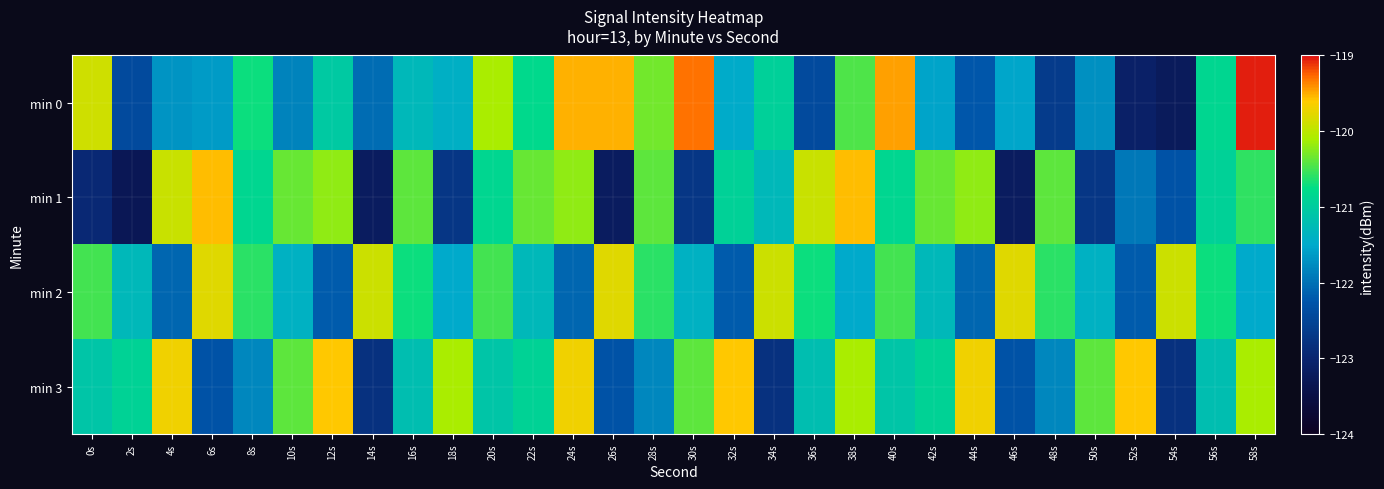

Reading left to right, list all the values displayed in this chart.

min 0: 0s=-119.9	2s=-122.4	4s=-121.7	6s=-121.6	8s=-120.7	10s=-121.8	12s=-121.0	14s=-122.0	16s=-121.3	18s=-121.4	20s=-120.1	22s=-120.8	24s=-119.5	26s=-119.5	28s=-120.3	30s=-119.3	32s=-121.5	34s=-120.9	36s=-122.4	38s=-120.5	40s=-119.5	42s=-121.6	44s=-122.2	46s=-121.5	48s=-122.6	50s=-121.7	52s=-123.1	54s=-123.2	56s=-120.9	58s=-119.1
min 1: 0s=-122.9	2s=-123.3	4s=-119.9	6s=-119.6	8s=-120.9	10s=-120.4	12s=-120.2	14s=-123.2	16s=-120.4	18s=-122.7	20s=-120.9	22s=-120.4	24s=-120.2	26s=-123.2	28s=-120.4	30s=-122.7	32s=-120.9	34s=-121.3	36s=-119.9	38s=-119.6	40s=-120.9	42s=-120.4	44s=-120.2	46s=-123.2	48s=-120.4	50s=-122.7	52s=-121.9	54s=-122.3	56s=-120.9	58s=-120.6
min 2: 0s=-120.5	2s=-121.3	4s=-122.1	6s=-119.8	8s=-120.6	10s=-121.4	12s=-122.2	14s=-119.9	16s=-120.7	18s=-121.5	20s=-120.5	22s=-121.3	24s=-122.1	26s=-119.8	28s=-120.6	30s=-121.4	32s=-122.2	34s=-119.9	36s=-120.7	38s=-121.5	40s=-120.5	42s=-121.3	44s=-122.1	46s=-119.8	48s=-120.6	50s=-121.4	52s=-122.2	54s=-119.9	56s=-120.7	58s=-121.5
min 3: 0s=-121.1	2s=-120.9	4s=-119.7	6s=-122.3	8s=-121.8	10s=-120.4	12s=-119.6	14s=-122.8	16s=-121.2	18s=-120.1	20s=-121.1	22s=-120.9	24s=-119.7	26s=-122.3	28s=-121.8	30s=-120.4	32s=-119.6	34s=-122.8	36s=-121.2	38s=-120.1	40s=-121.1	42s=-120.9	44s=-119.7	46s=-122.3	48s=-121.8	50s=-120.4	52s=-119.6	54s=-122.8	56s=-121.2	58s=-120.1